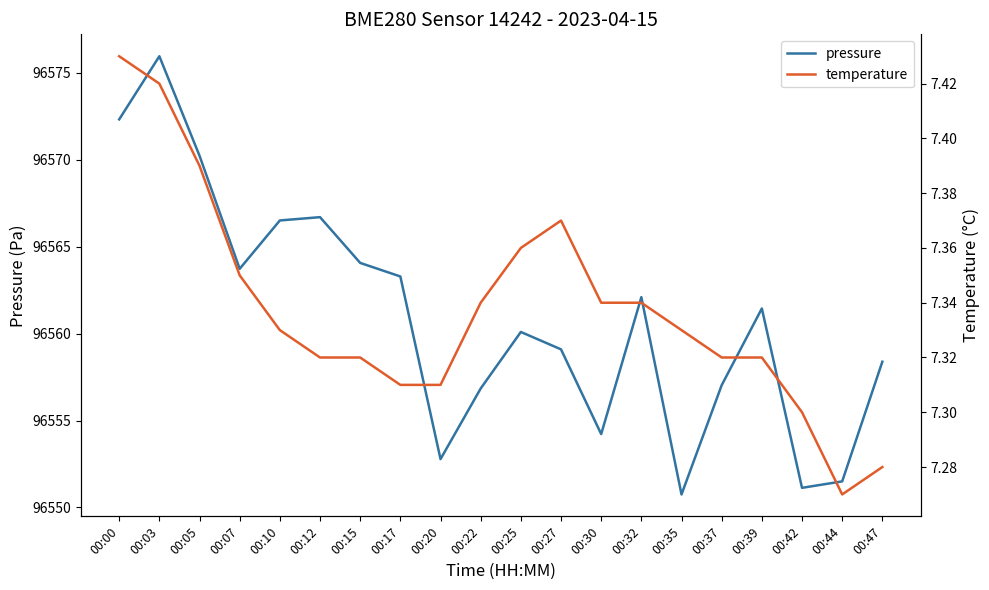

Reading left to right, what are all the values shown in this chart?

pressure: 96572.3	96575.9	96570.2	96563.7	96566.5	96566.7	96564.1	96563.3	96552.8	96556.8	96560.1	96559.1	96554.2	96562.1	96550.8	96557.0	96561.4	96551.1	96551.5	96558.4
temperature: 7.4	7.4	7.4	7.3	7.3	7.3	7.3	7.3	7.3	7.3	7.4	7.4	7.3	7.3	7.3	7.3	7.3	7.3	7.3	7.3